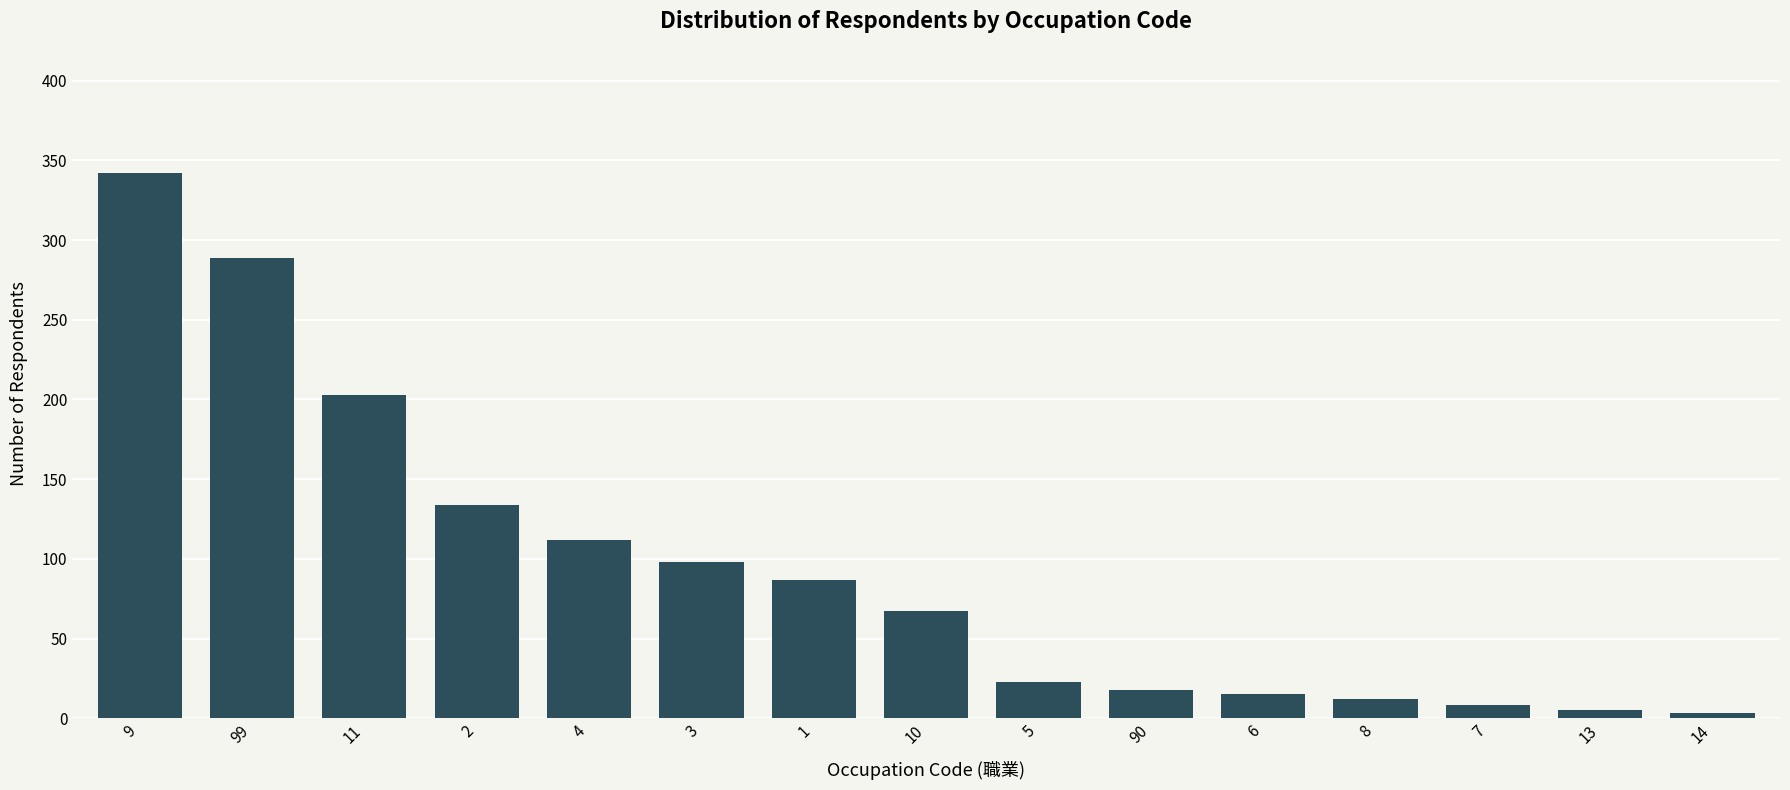

What is the difference between the values at 3 and 99?

191